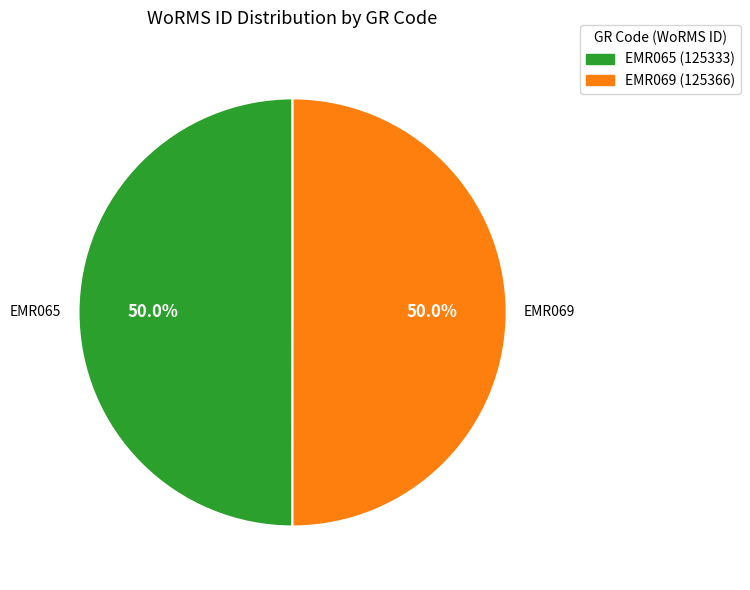

Do EMR065 and EMR069 together represent more than half of the pie?

Yes